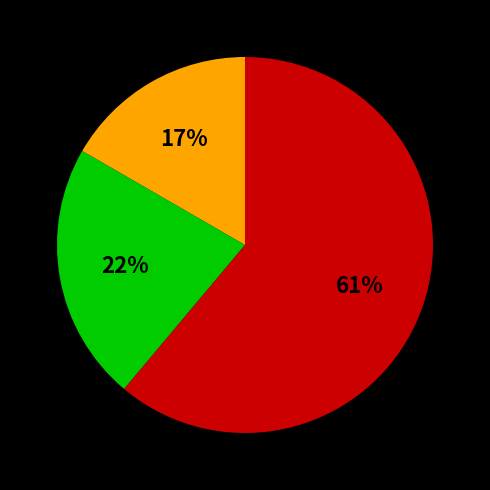

To the nearest percent, what is the average slice percentage?

33%